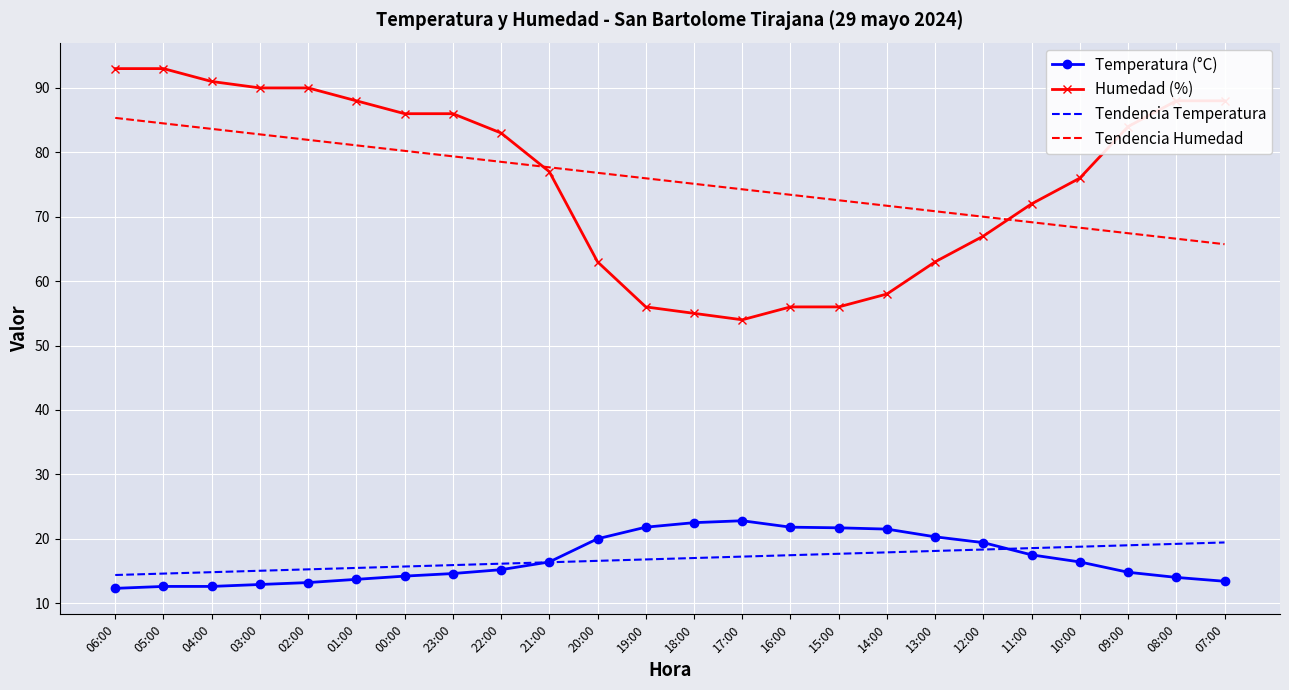

True or false: Humedad (%) and Tendencia Temperatura intersect in this chart.

False